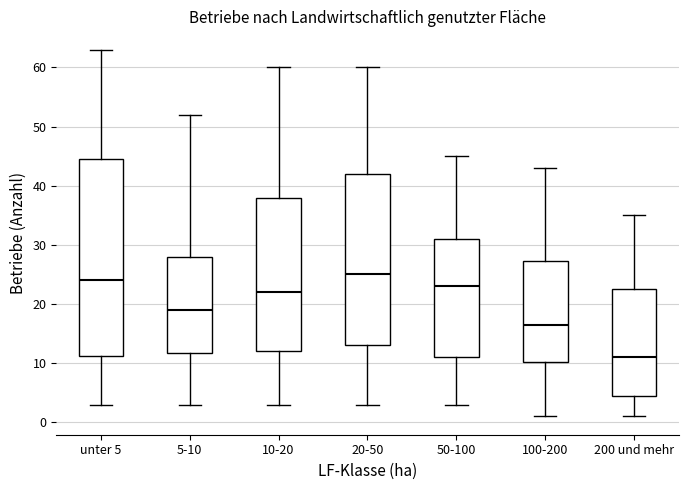

Where is the upper edge of the box for unter 5 on the y-axis? The values are not printed on the chart, so give them approximately, as read against the axis.

45